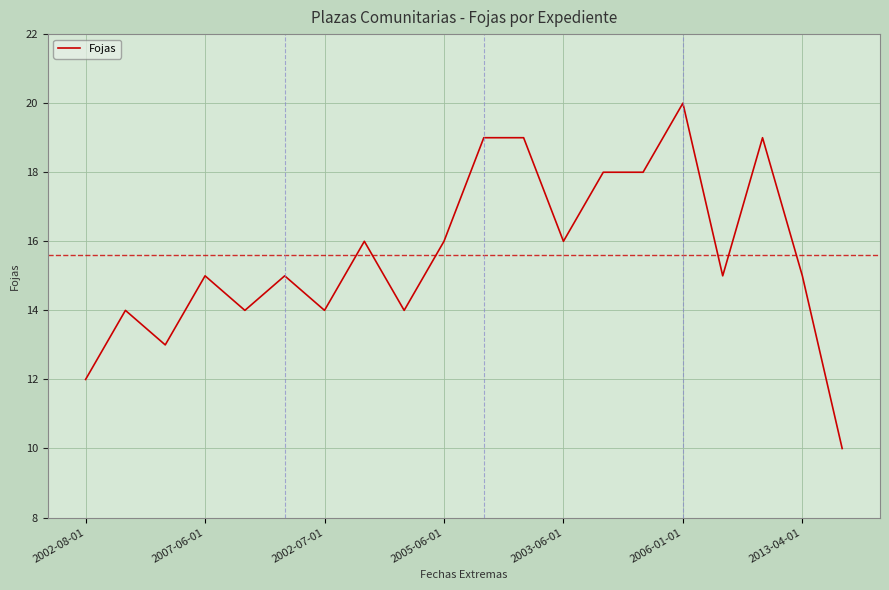

What is the greatest value displayed?

20